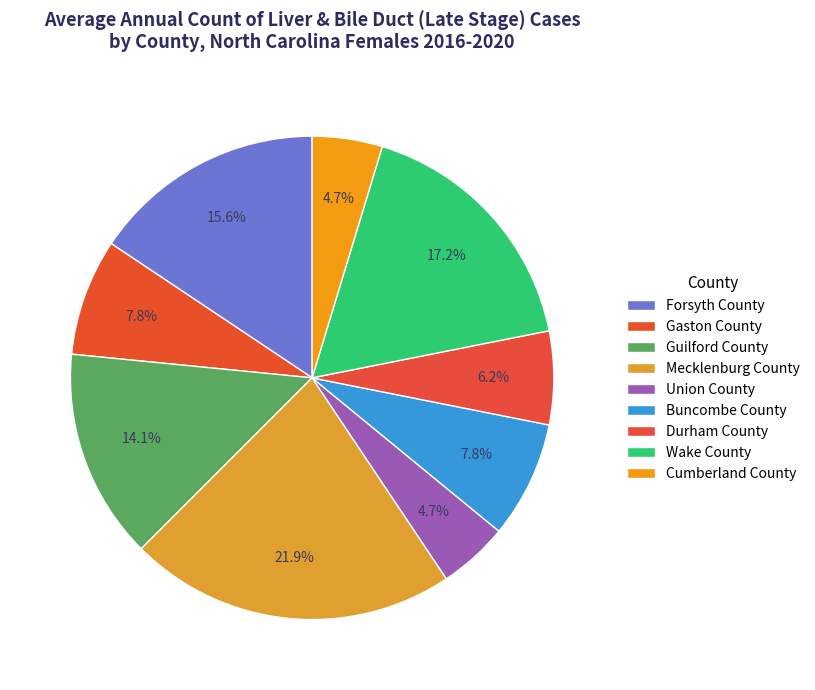

Is the sum of Union County and Mecklenburg County greater than half?

No